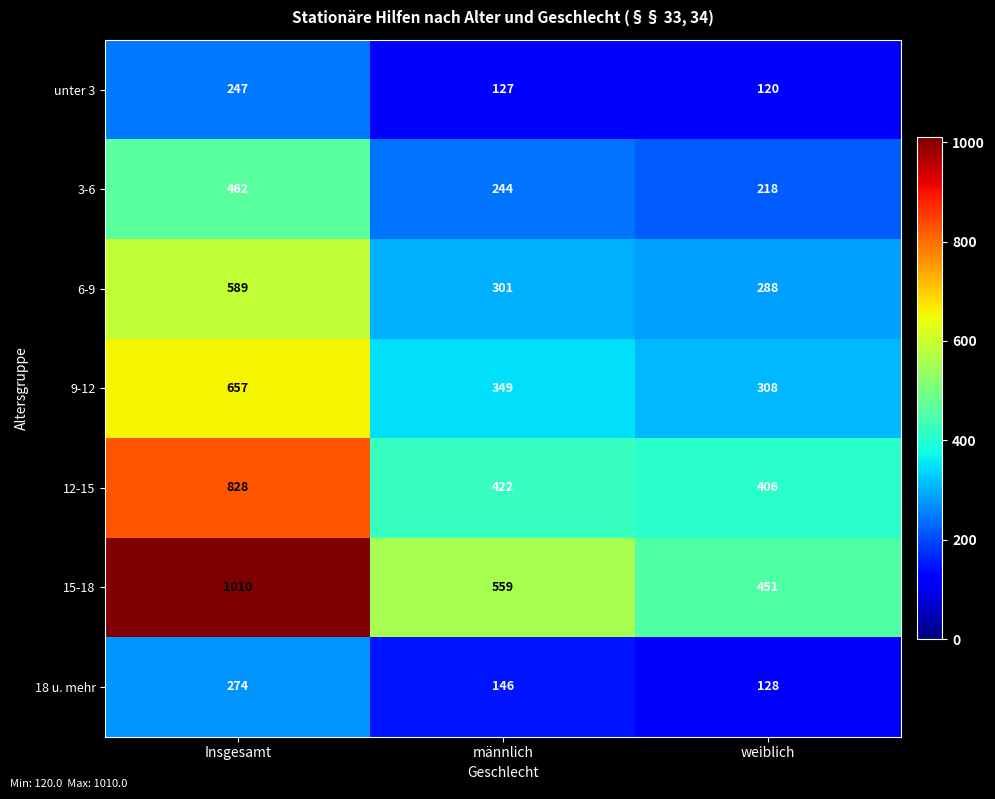

What is the sum of all 12-15 values?

1656